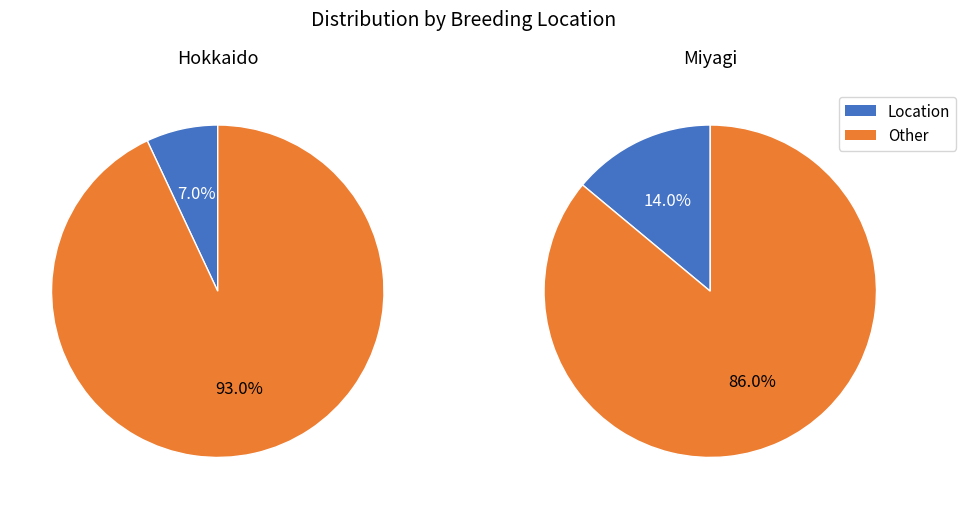

What percentage is the Miyagi slice, to the nearest percent?

14%